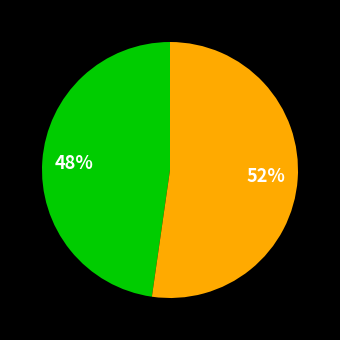

Does any single category account for the majority?

Yes